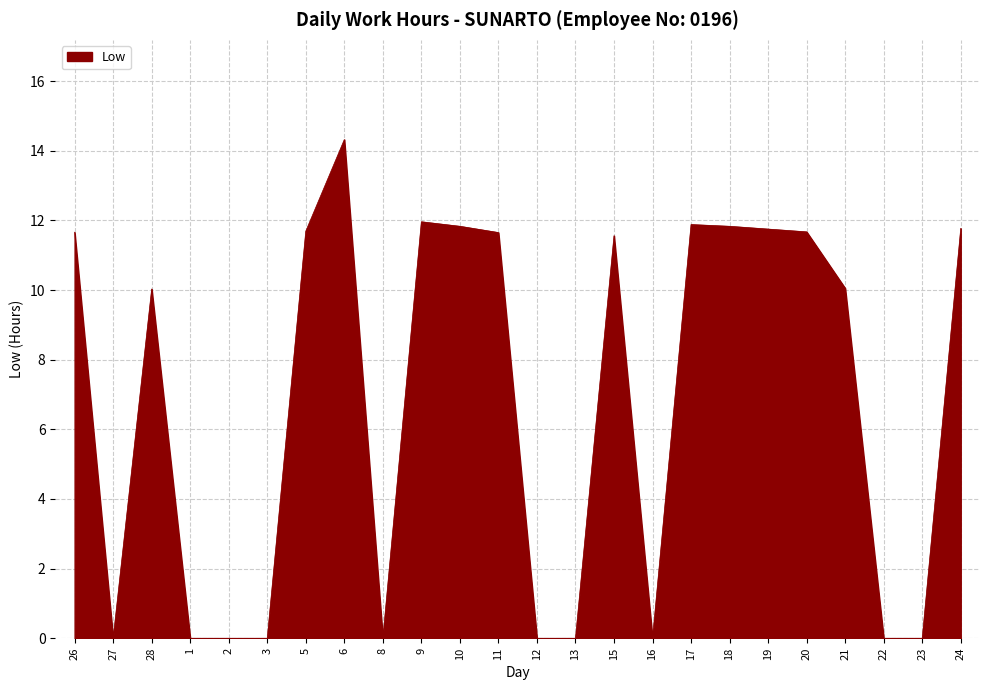

Approximately how many times larger is the value at 28 compared to 6?

0.7